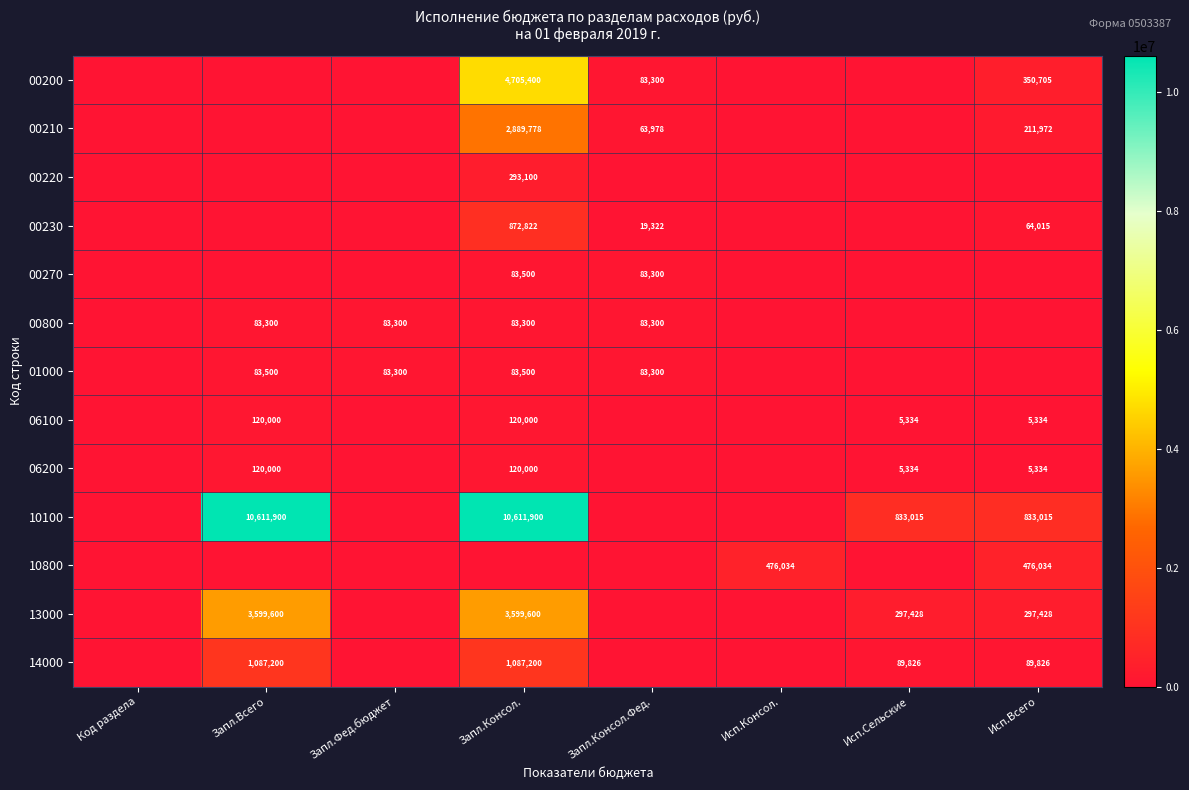

What is the sum of the 06200 values at Исп.Сельские and Запл.Консол.?

125334